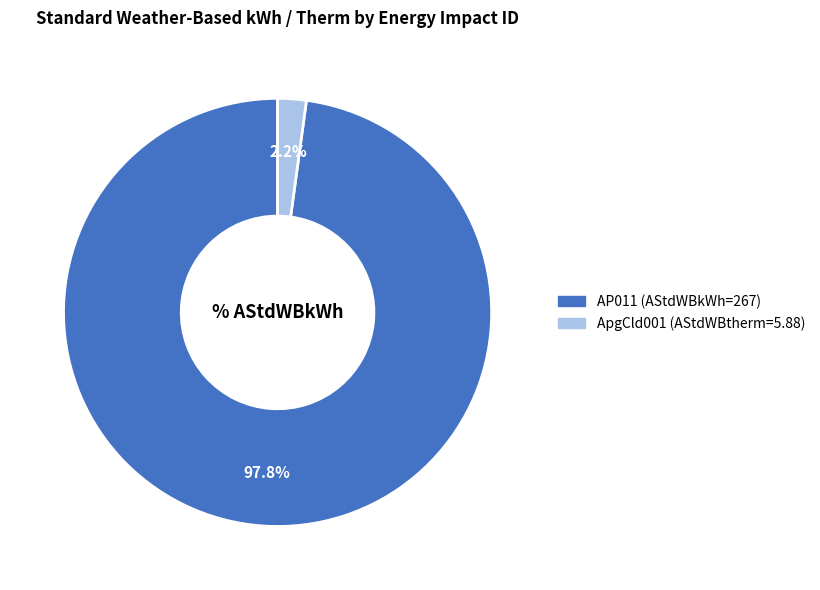

Rank the categories by value from highest to lowest.

AP011, ApgCld001